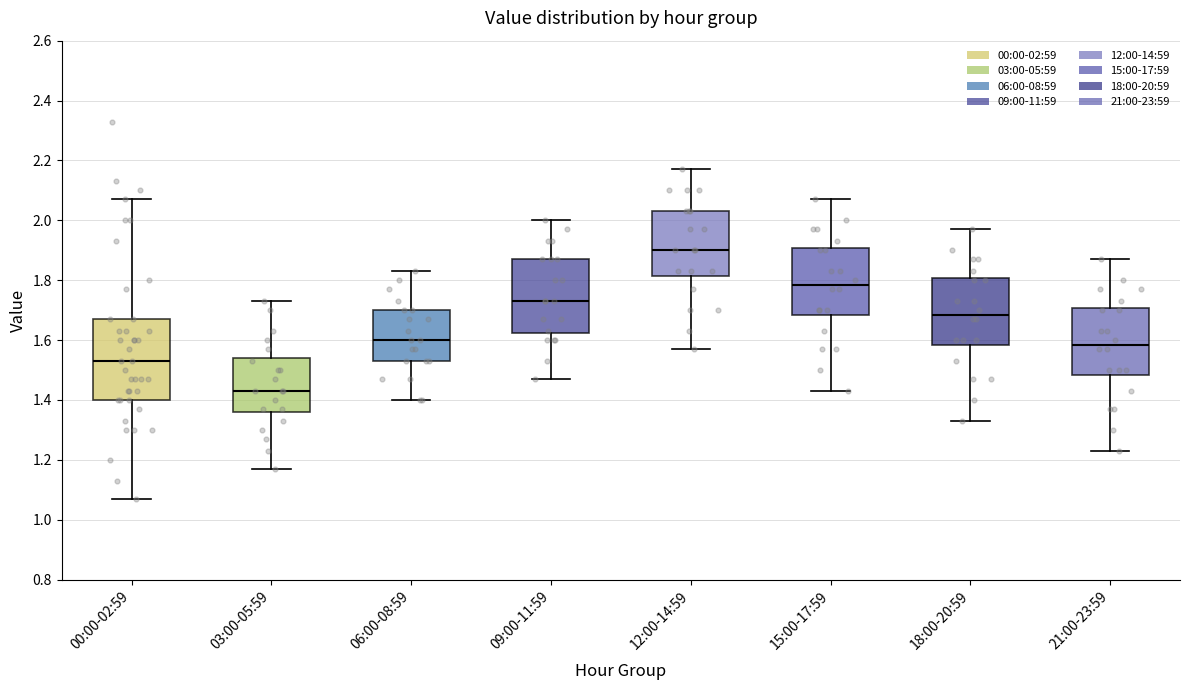

Where does the lower whisker of the box for 00:00-02:59 end on the y-axis? The values are not printed on the chart, so give them approximately, as read against the axis.

1.08